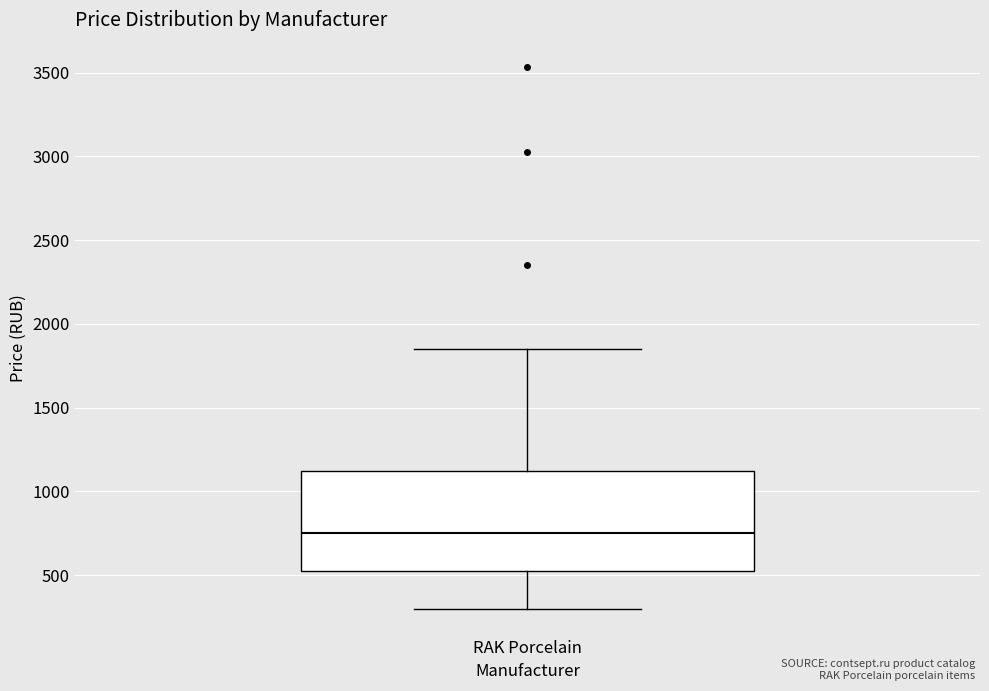

Transcribe this box plot: give where the median line is, the range the box spans, and where the two whiskers end, as read against the y-axis. The values are not printed on the chart, so give them approximately, as read against the axis.

median 750, box 500 to 1100, whiskers 300 to 1850